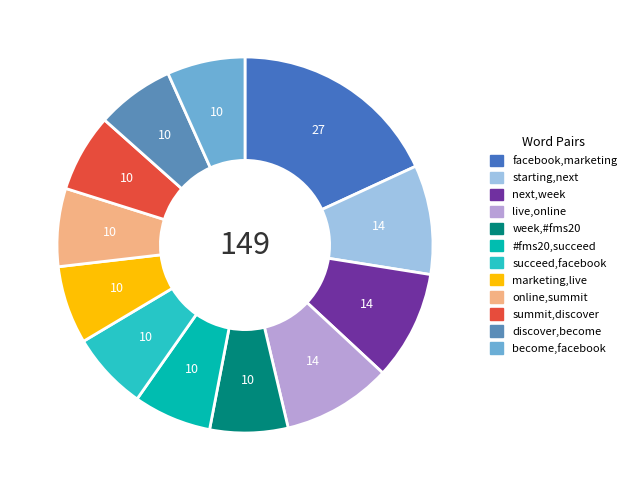

What is the change in value from starting,next to #fms20,succeed?

-4